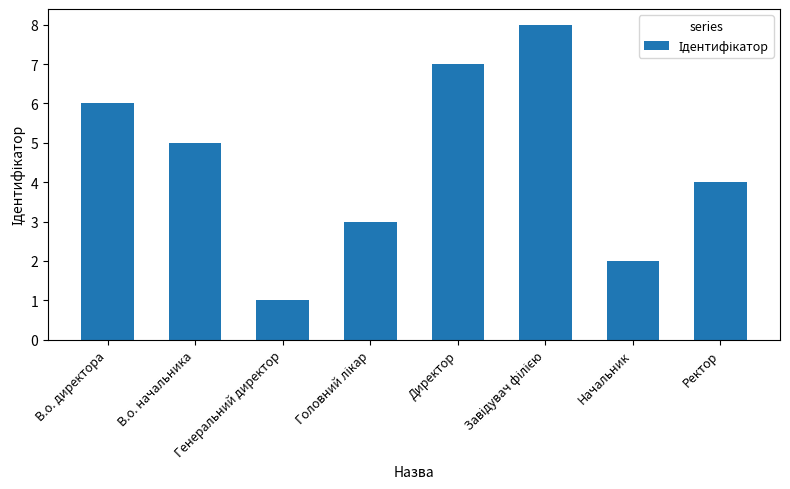

What is the minimum value shown in the chart?

1